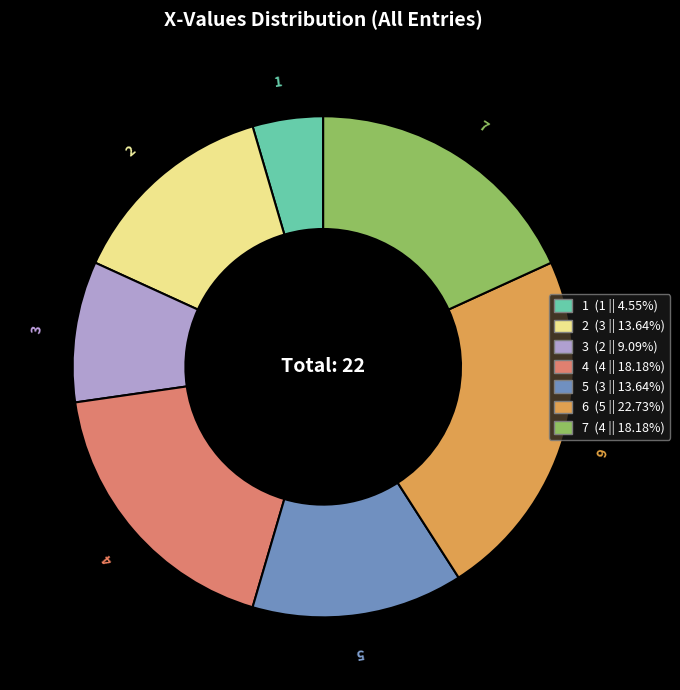

Is the sum of 3 and 6 greater than half?

No